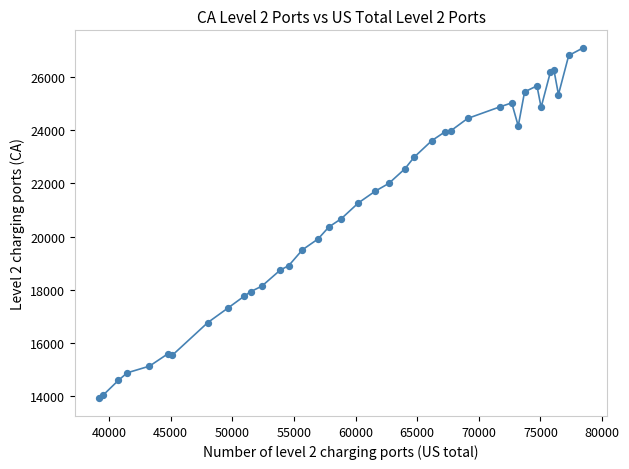

What is the greatest value displayed?

27091